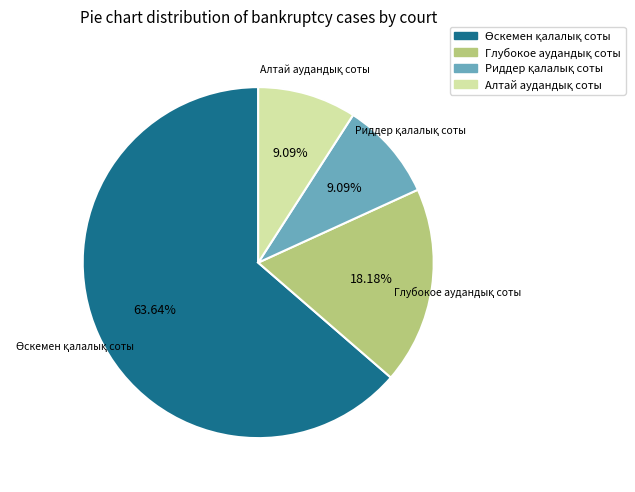

Is there a majority slice in this chart?

Yes